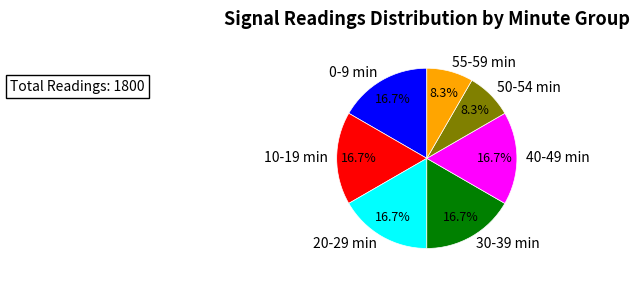

Between 55-59 min and 0-9 min, which is larger?

0-9 min